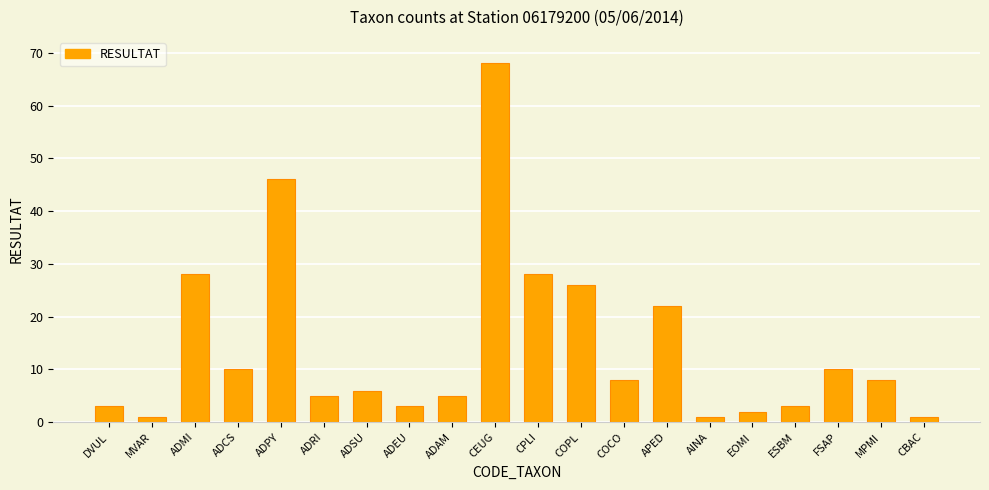

What is the sum of all values?

284